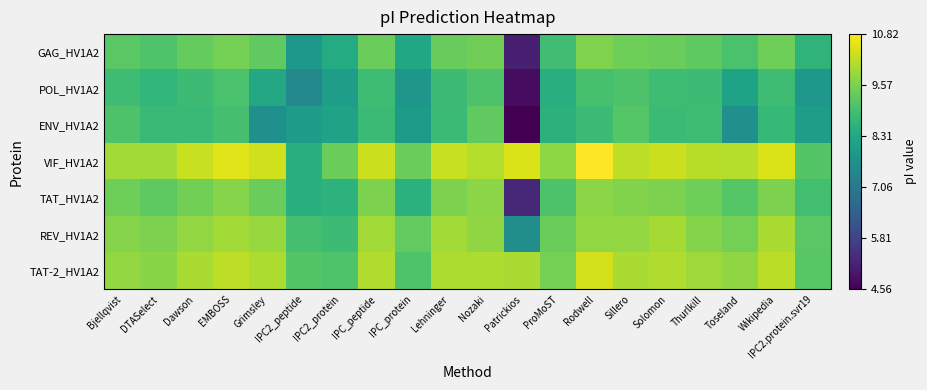

At how many categories does at least one series exceed 8?

20